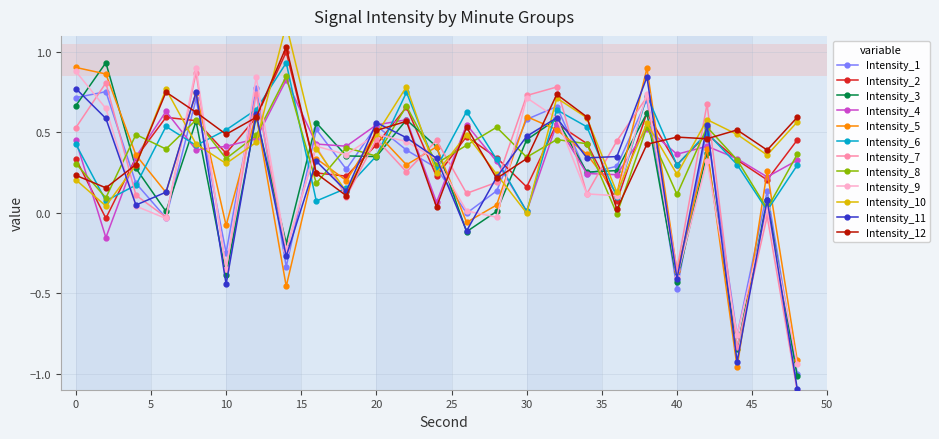

Is it true that minute_0 equals 0.0 at 28?

False